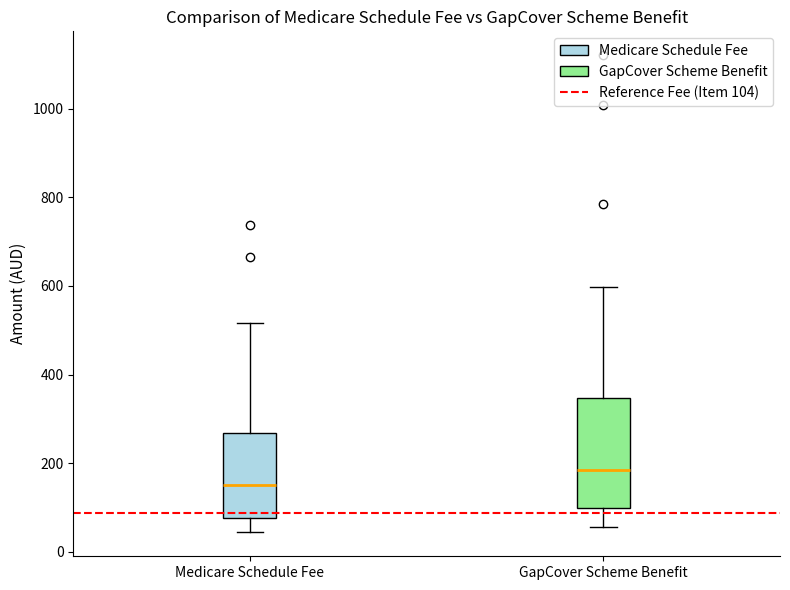

Reading left to right, transcribe this box plot: for each box, give where its median line is, the range the box spans, and where its two whiskers end, as read against the y-axis. The values are not printed on the chart, so give them approximately, as read against the axis.

Medicare Schedule Fee: median 160, box 80 to 260, whiskers 40 to 520
GapCover Scheme Benefit: median 180, box 100 to 340, whiskers 60 to 600